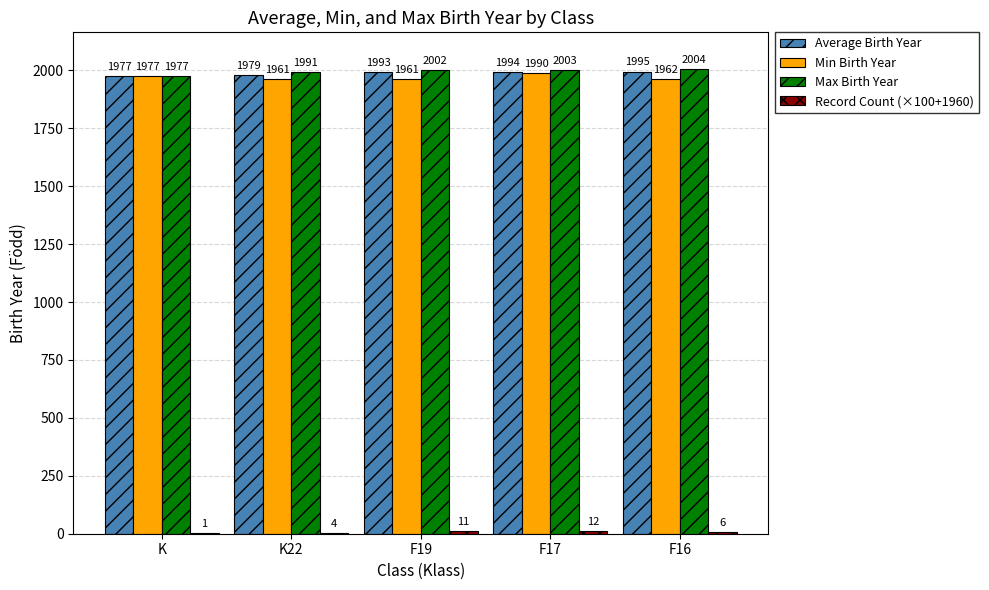

How many data points in Average Birth Year are above 1992?

3